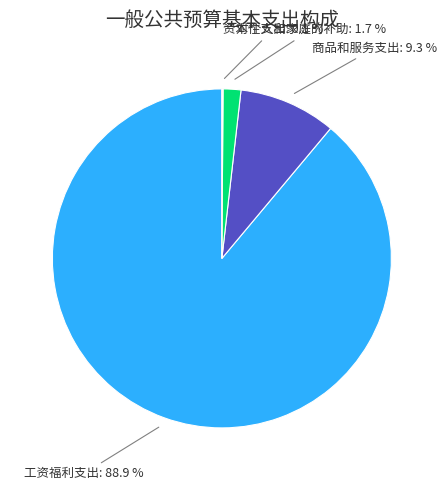

Does any single category account for the majority?

Yes